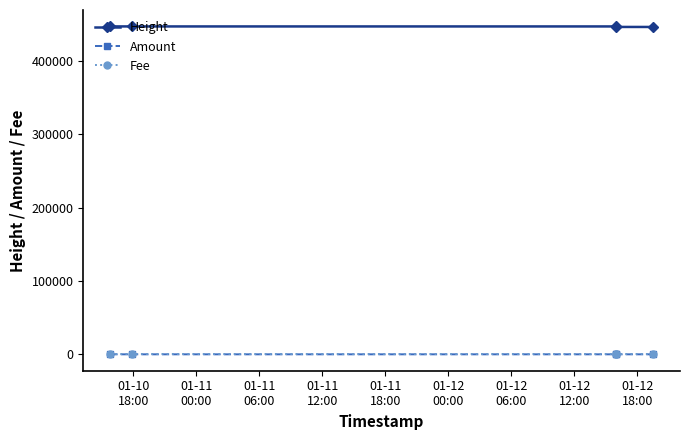

True or false: Height and Amount cross at least once.

False